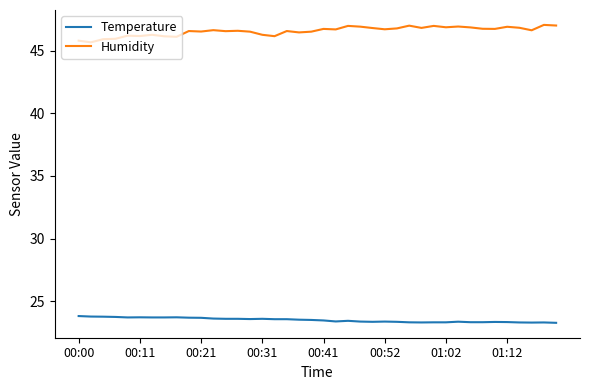

In Humidity, how many points are lower than both neighbors (excluding endpoints)?

13